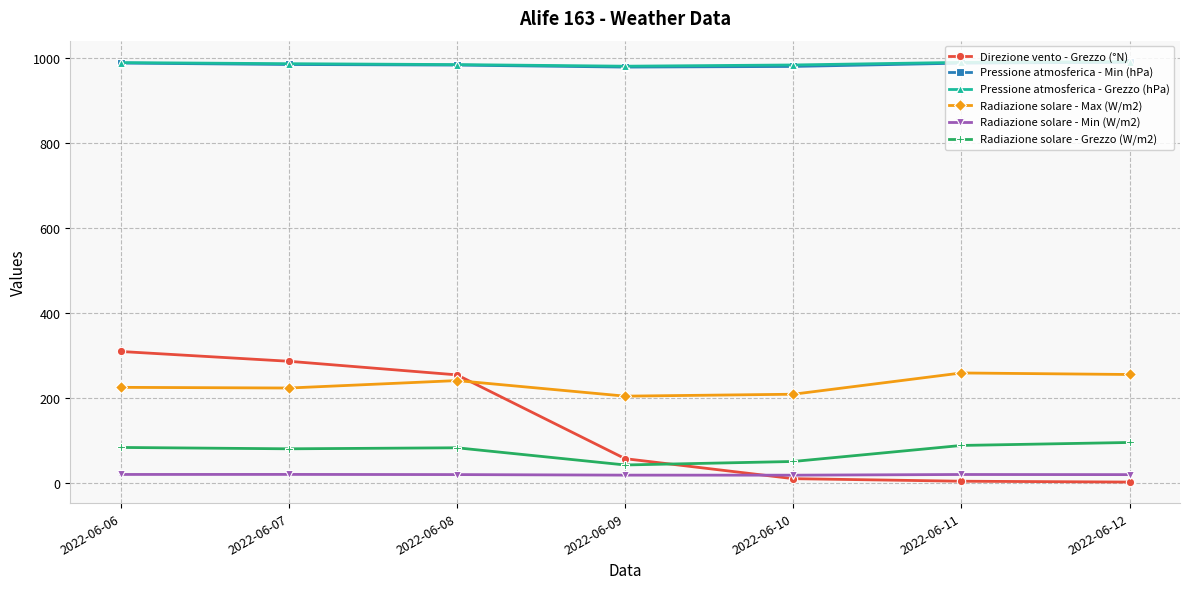

Is the value of Radiazione solare - Max (W/m2) at 2022-06-07 greater than the value of Pressione atmosferica - Min (hPa) at 2022-06-07?

No